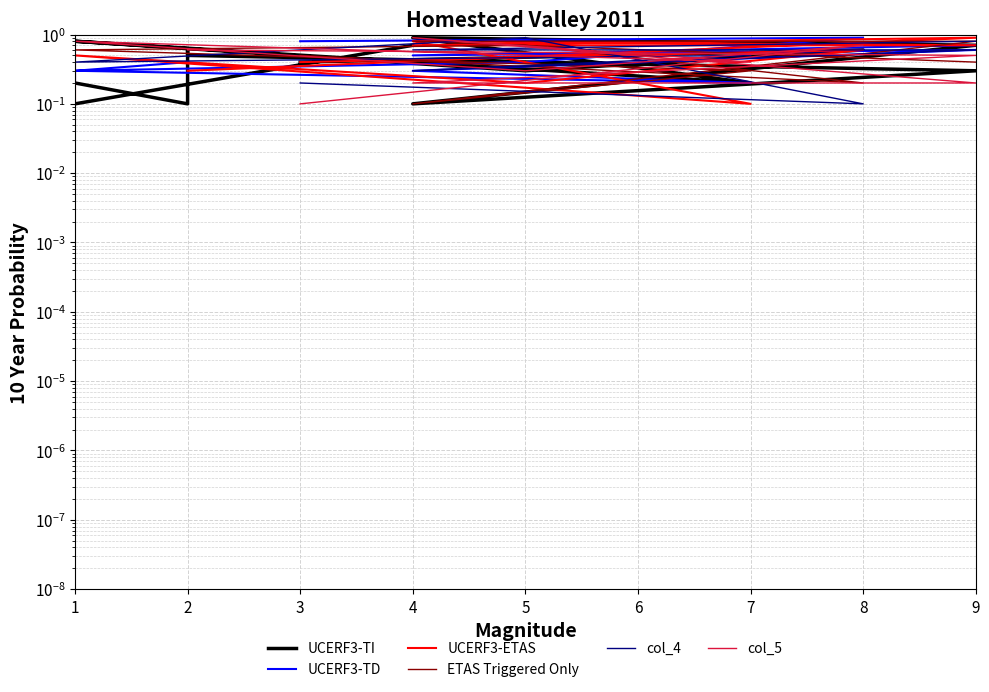

How many values in col_5 are above zero?

11